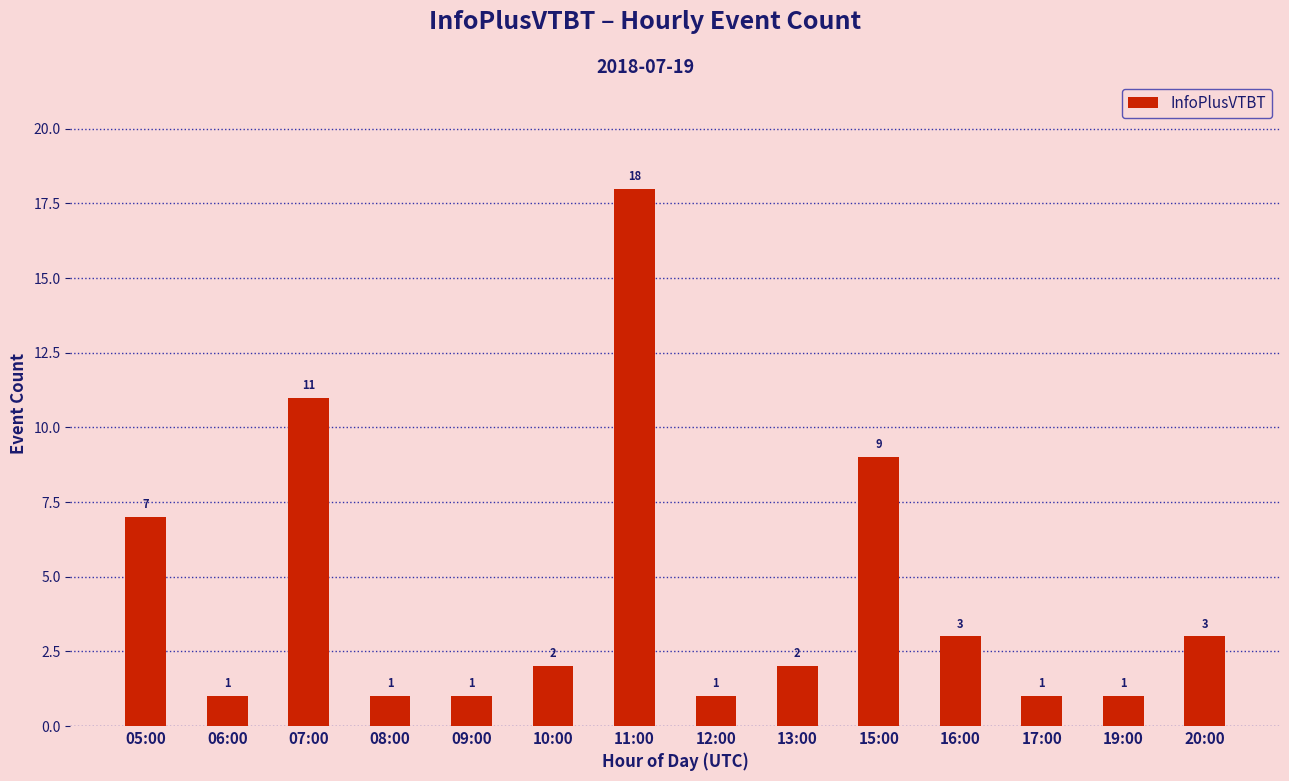

Where does the data first go above 2?

05:00